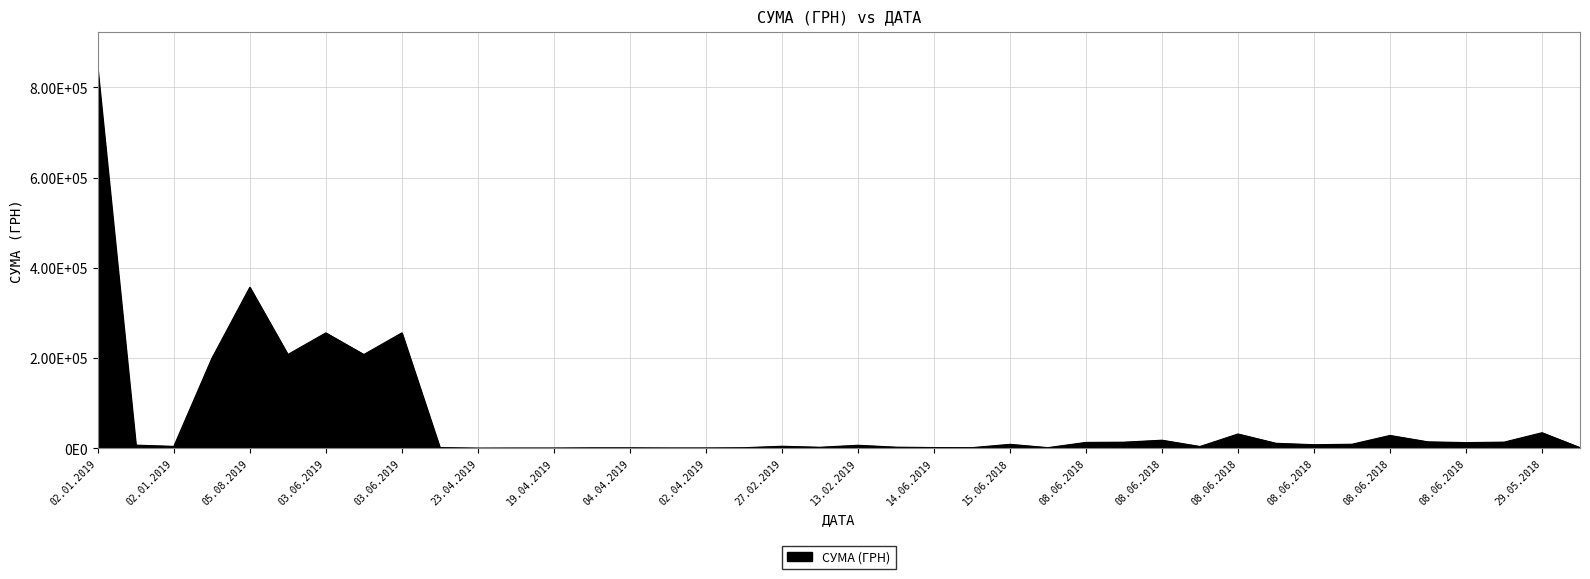

List the labels in order of value, largest first.

02.01.2019, 05.08.2019, 03.06.2019, 03.06.2019, 03.06.2019, 03.06.2019, 01.07.2019, 29.05.2018, 08.06.2018, 08.06.2018, 08.06.2018, 08.06.2018, 29.05.2018, 08.06.2018, 08.06.2018, 08.06.2018, 08.06.2018, 08.06.2018, 15.06.2018, 08.06.2018, 02.01.2019, 13.02.2019, 27.02.2019, 02.01.2019, 08.06.2018, 14.06.2019, 22.02.2019, 14.06.2019, 03.06.2019, 25.05.2018, 11.06.2018, 10.08.2018, 01.03.2019, 04.04.2019, 04.04.2019, 02.04.2019, 02.04.2019, 19.04.2019, 19.04.2019, 23.04.2019